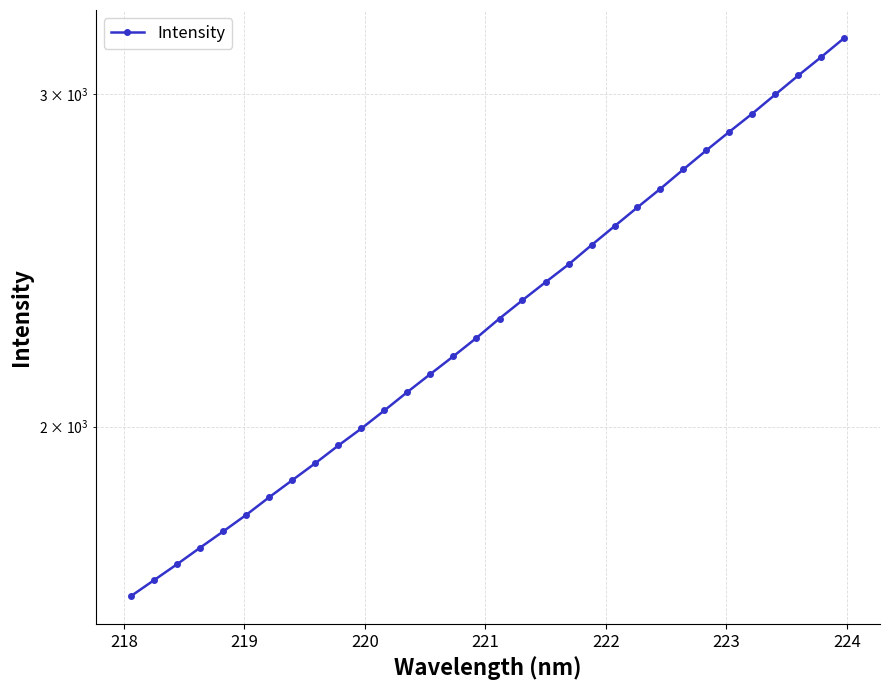

Is it true that the value at 10 is 2698.7?

False